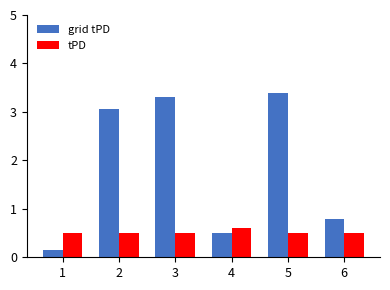

The grid tPD series shows 4.6 at 3. True or false?

False